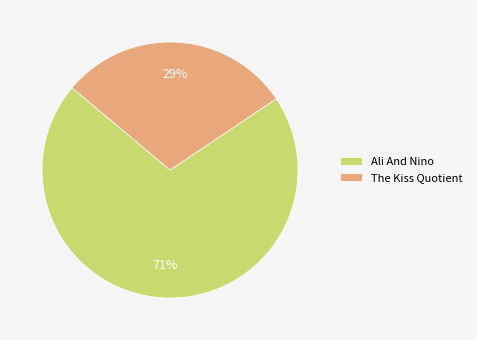

Which slice is the largest?

Ali And Nino